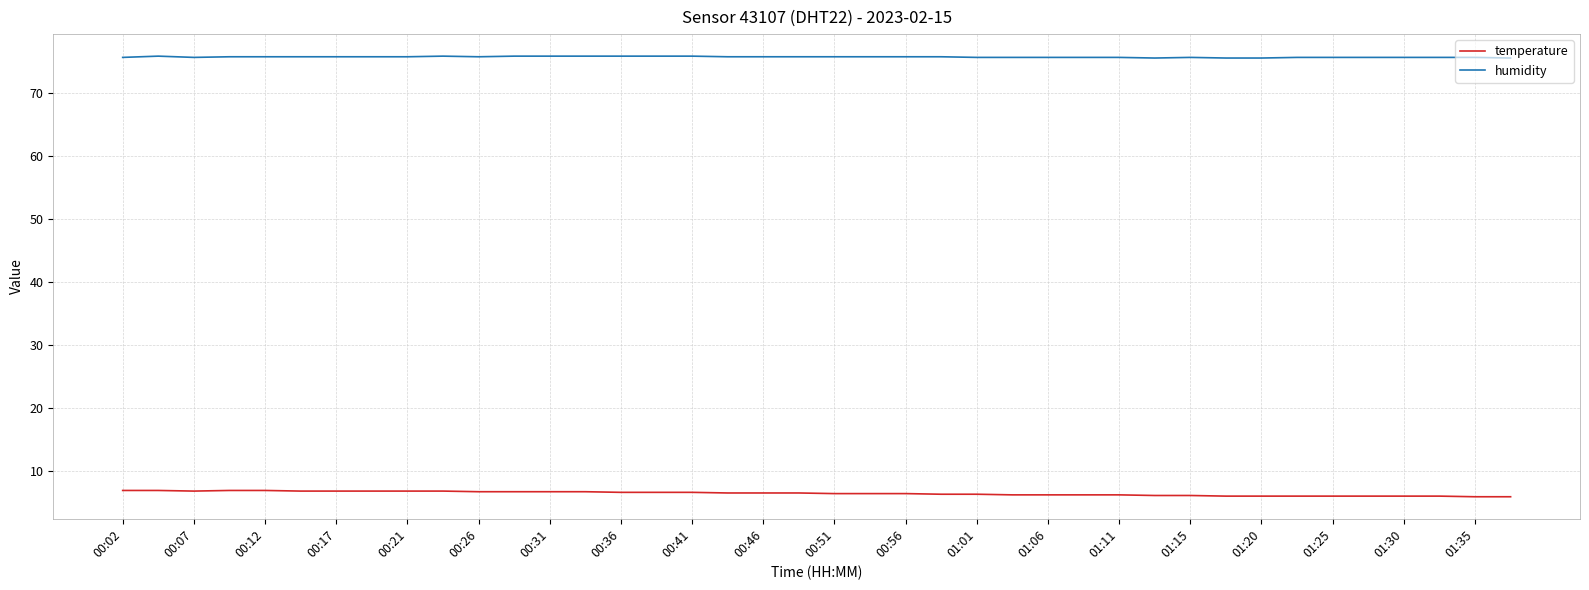

Which series has the largest total across all categories?

humidity